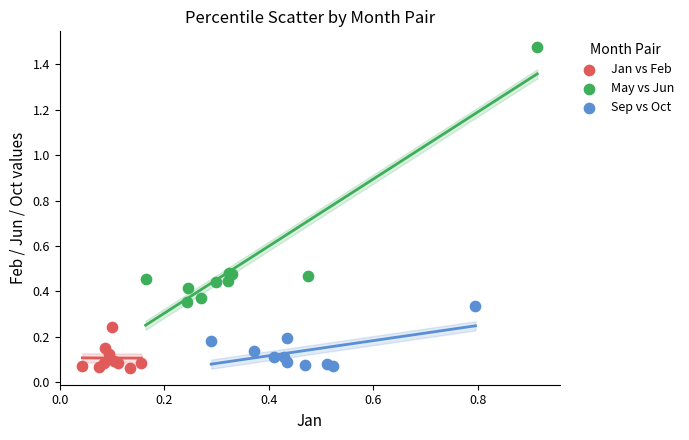

Which series reaches the maximum Y coordinate?

May vs Jun